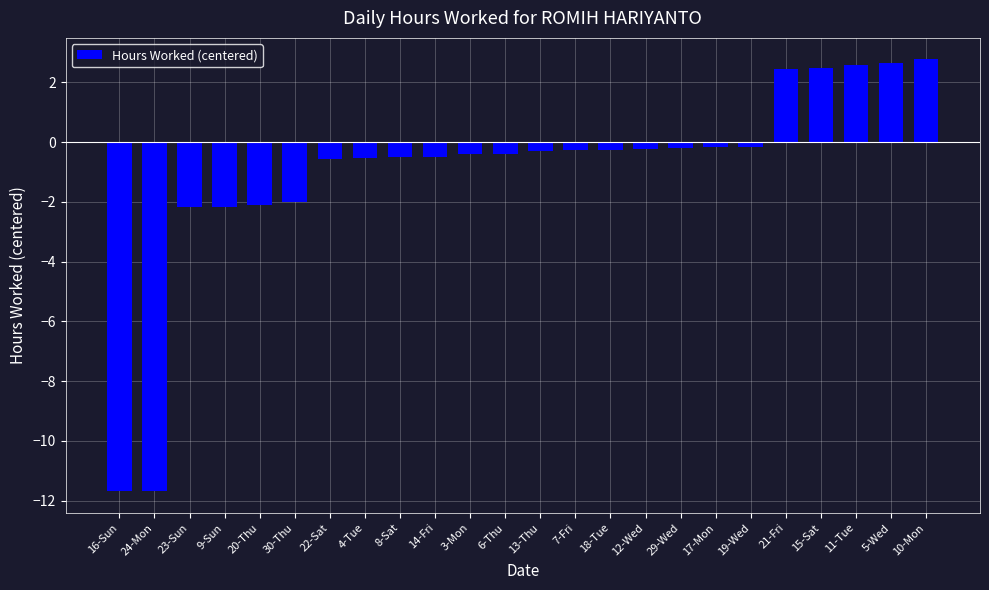

What is the greatest value displayed?

2.8